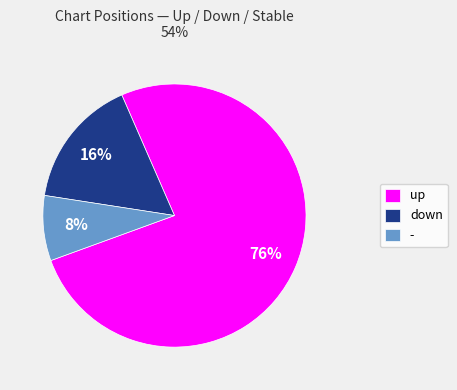

What percentage is the up slice, to the nearest percent?

76%